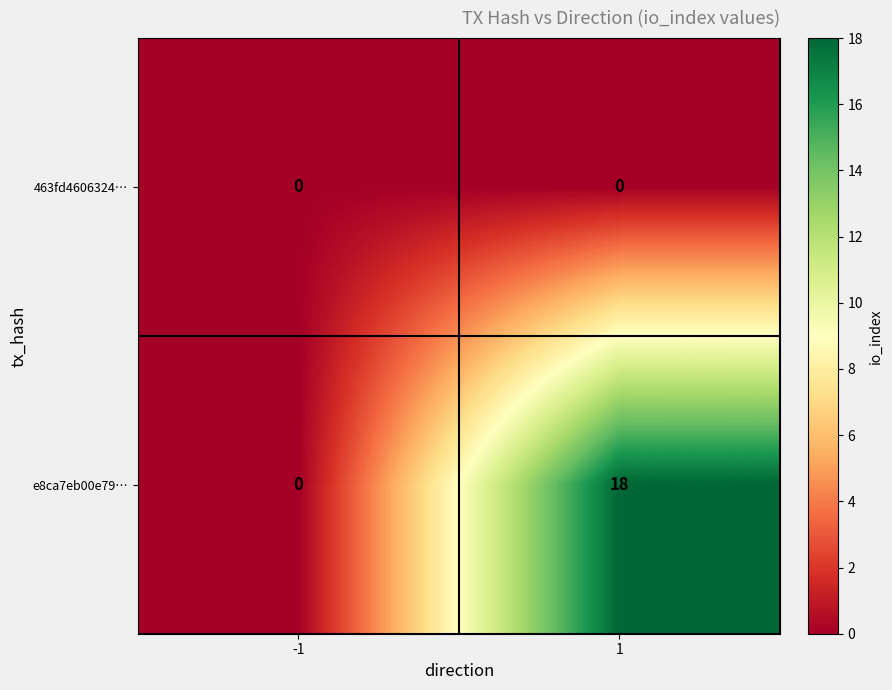

The 463fd4606324… series shows 0 at 1. True or false?

True